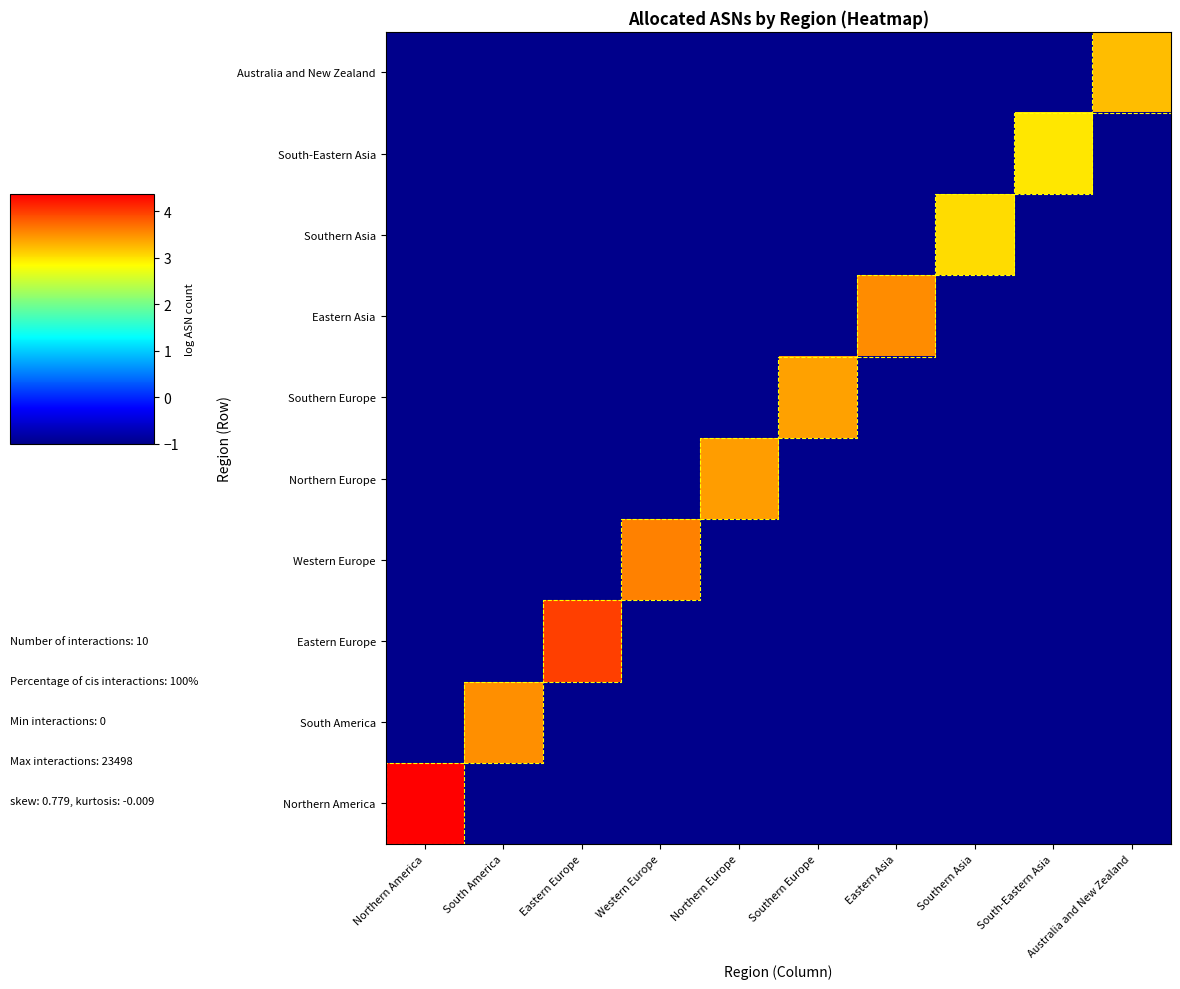

How many data points in South America are above -1?

1